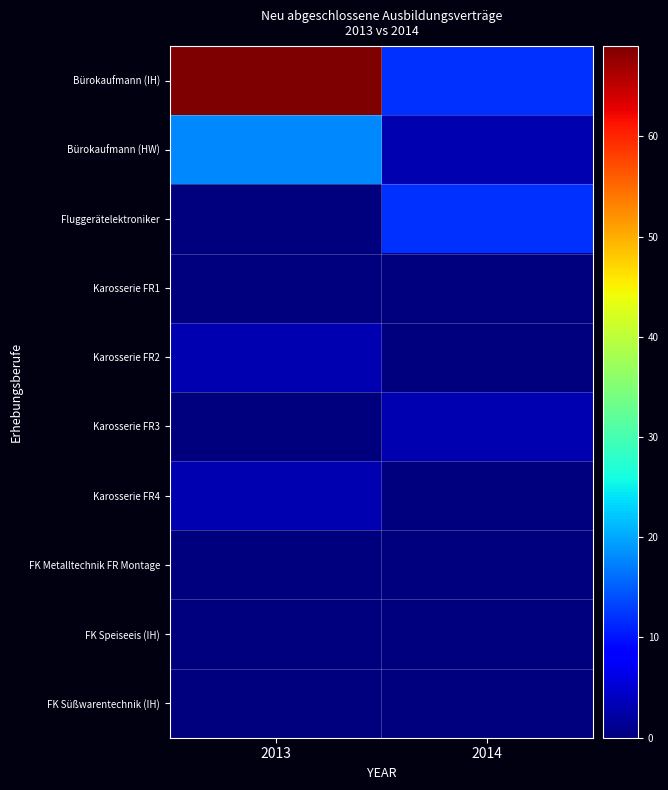

Which series has the largest total across all categories?

Bürokaufmann (IH)